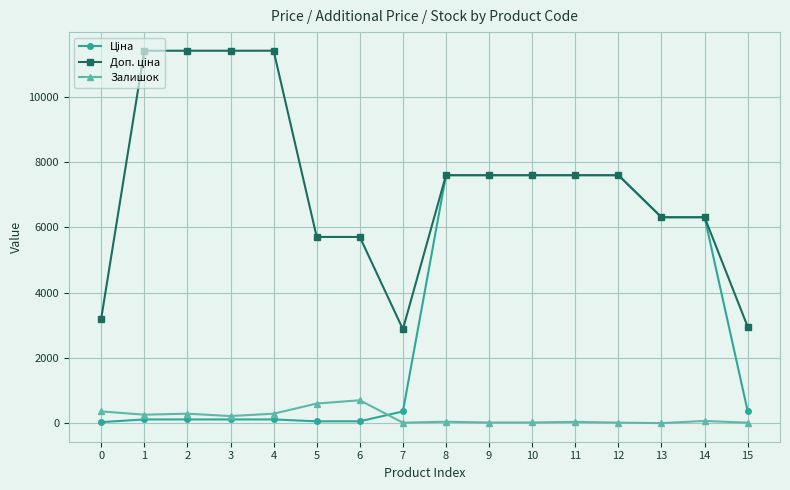

What is the greatest value displayed?

11410.0